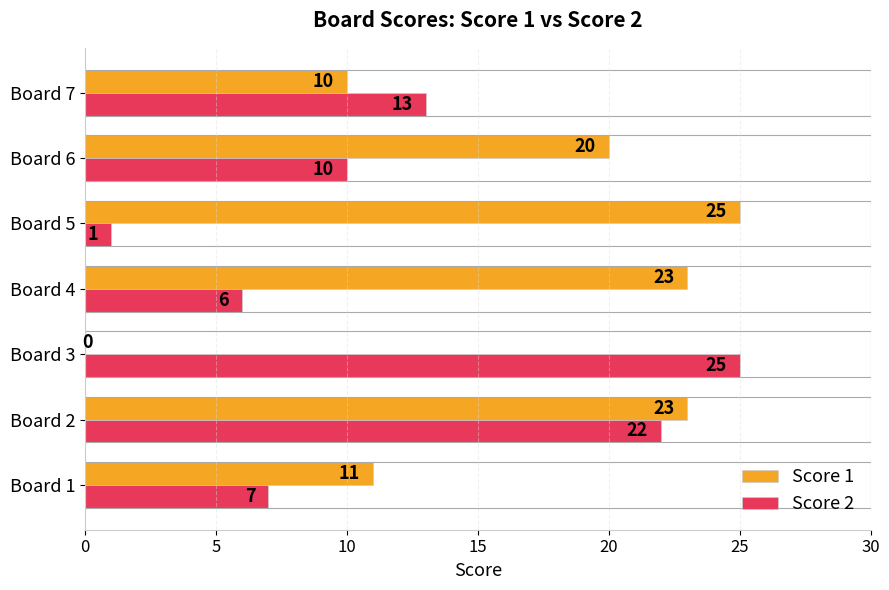

How many values in Score 1 are above zero?

6